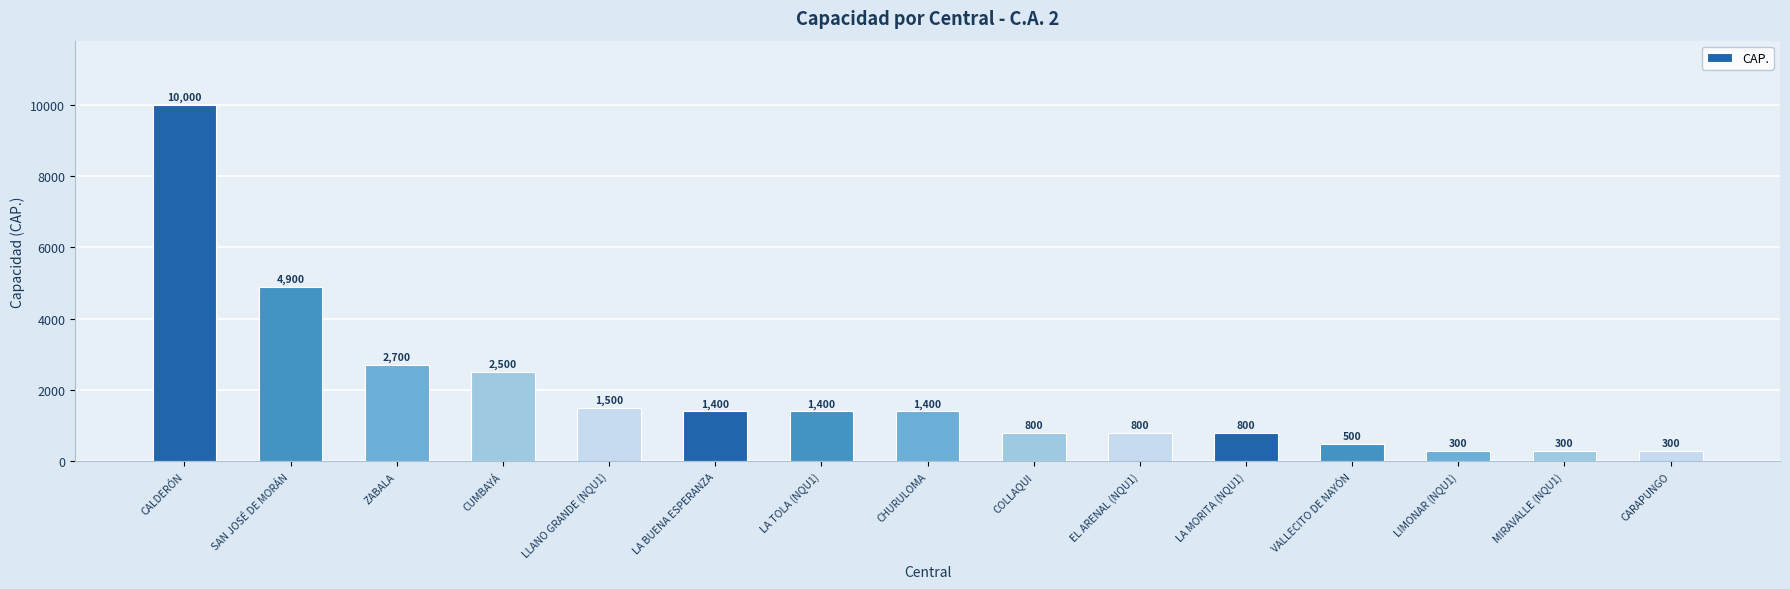

Where is the data nearest to the value 5150?

SAN JOSÉ DE MORÁN